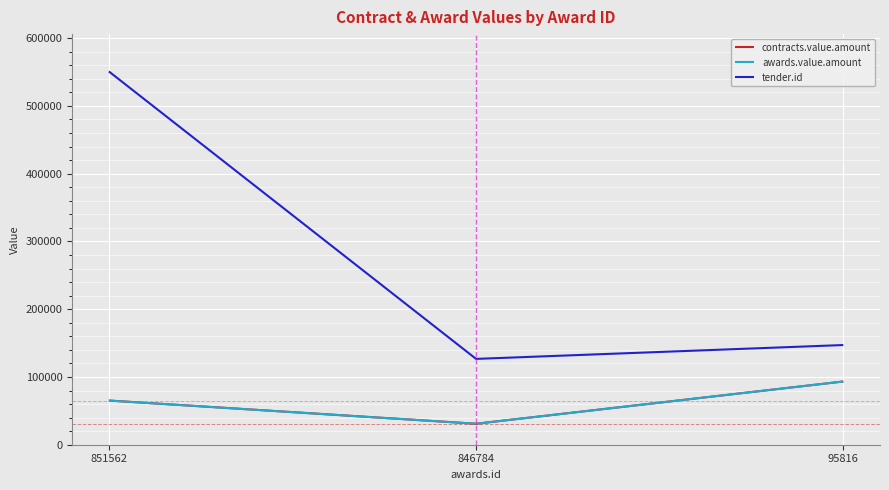

List the labels in order of tender.id value, largest first.

851562, 95816, 846784